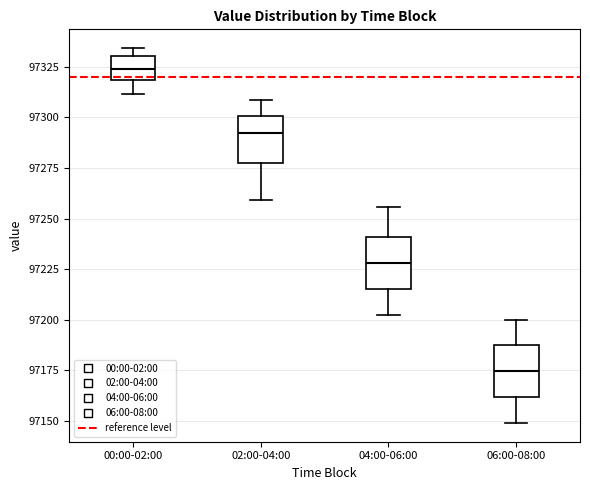

Which box has the highest median line?

00:00-02:00